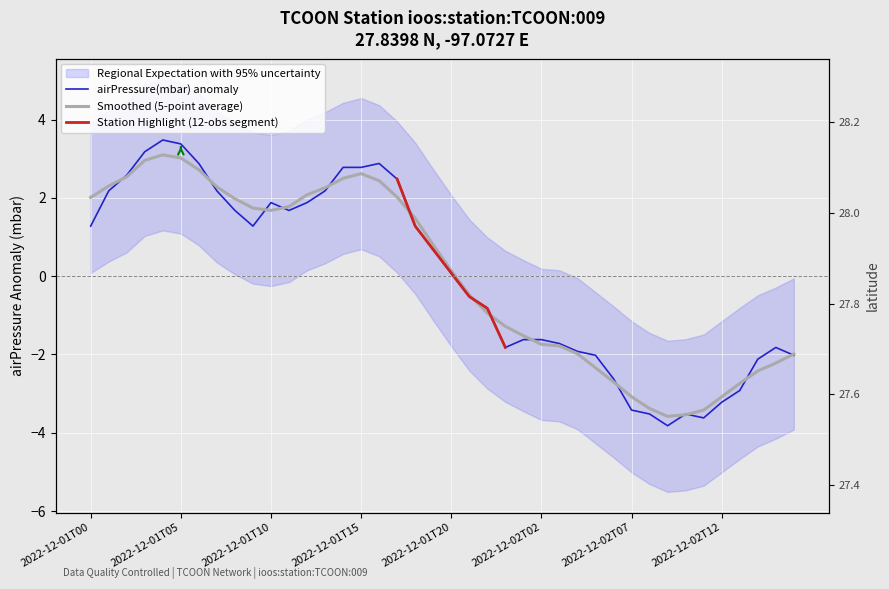

How many data points are above 0?

21